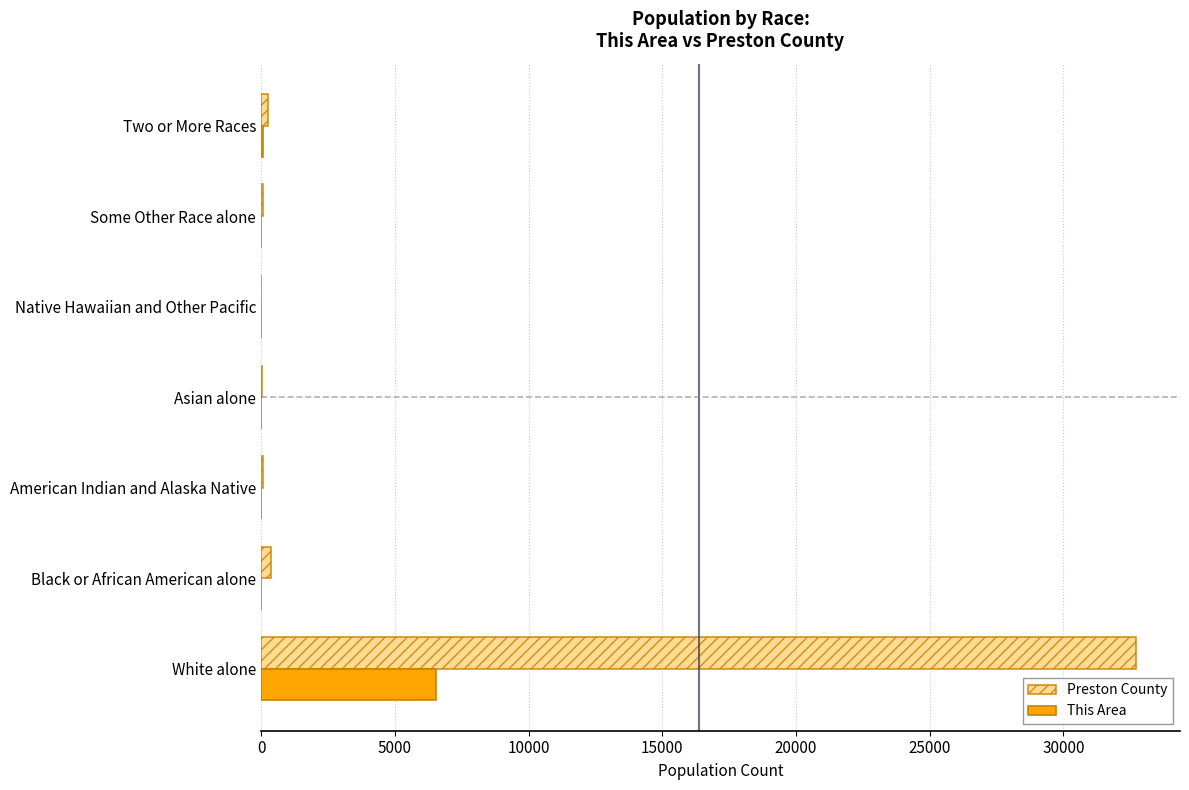

What is the maximum value for Preston County?

32724